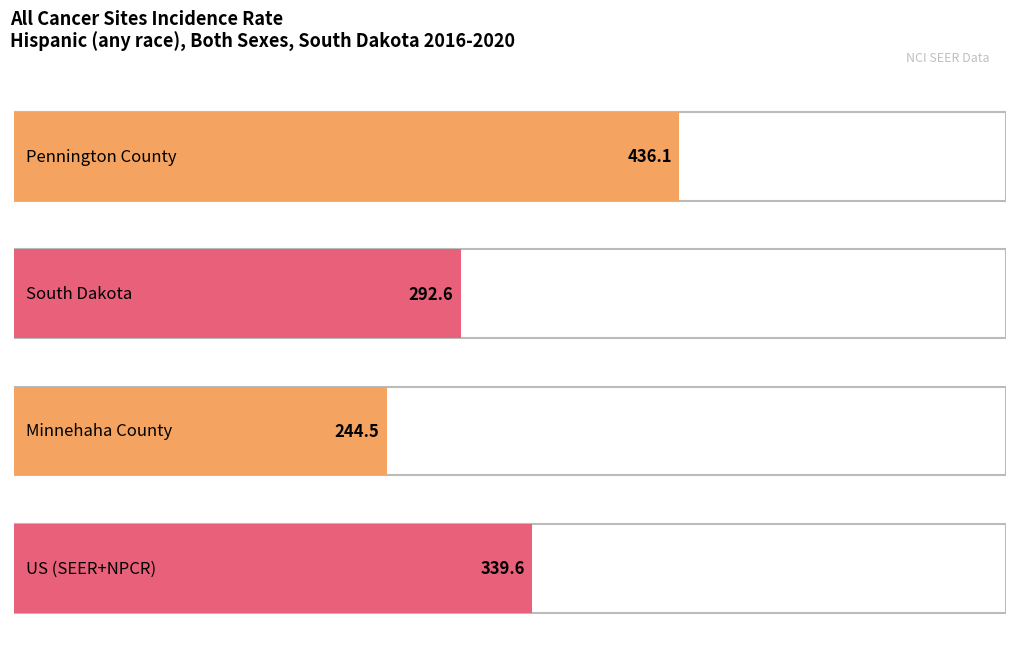

What is the label of the 3rd bar from the right?

South Dakota